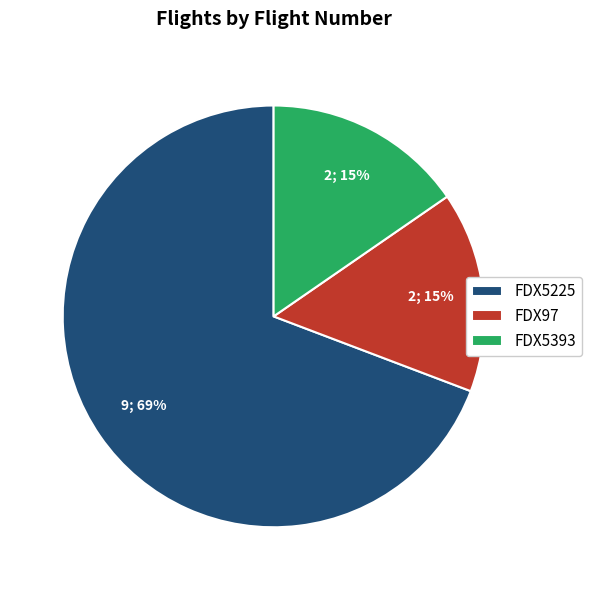

What is the ratio of the value at FDX97 to the value at FDX5225?

0.2